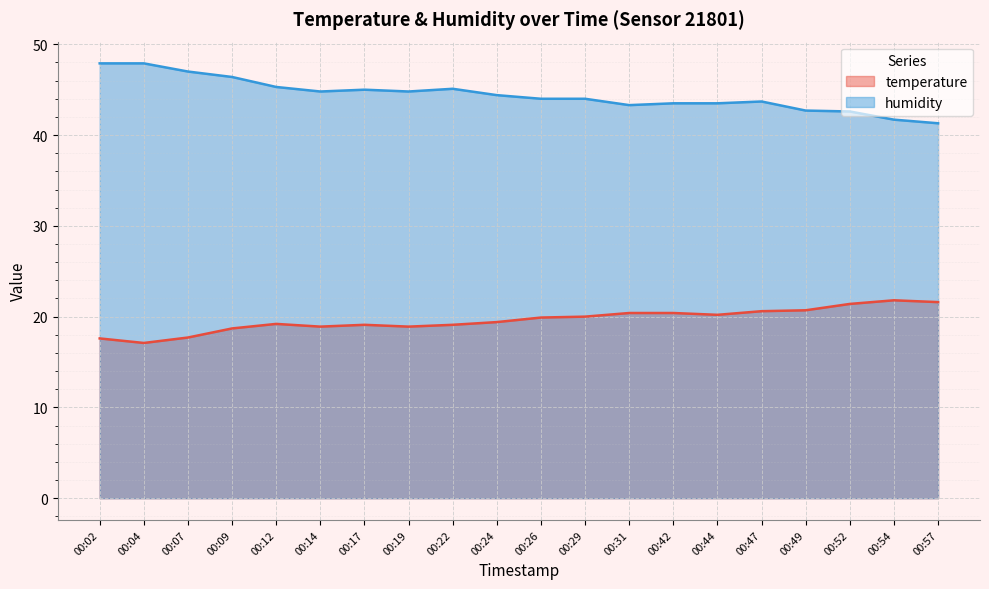

Reading right to left, transcribe all the data shown in this chart.

temperature: 00:57=21.6	00:54=21.8	00:52=21.4	00:49=20.7	00:47=20.6	00:44=20.2	00:42=20.4	00:31=20.4	00:29=20.0	00:26=19.9	00:24=19.4	00:22=19.1	00:19=18.9	00:17=19.1	00:14=18.9	00:12=19.2	00:09=18.7	00:07=17.7	00:04=17.1	00:02=17.6
humidity: 00:57=41.3	00:54=41.7	00:52=42.6	00:49=42.7	00:47=43.7	00:44=43.5	00:42=43.5	00:31=43.3	00:29=44.0	00:26=44.0	00:24=44.4	00:22=45.1	00:19=44.8	00:17=45.0	00:14=44.8	00:12=45.3	00:09=46.4	00:07=47.0	00:04=47.9	00:02=47.9